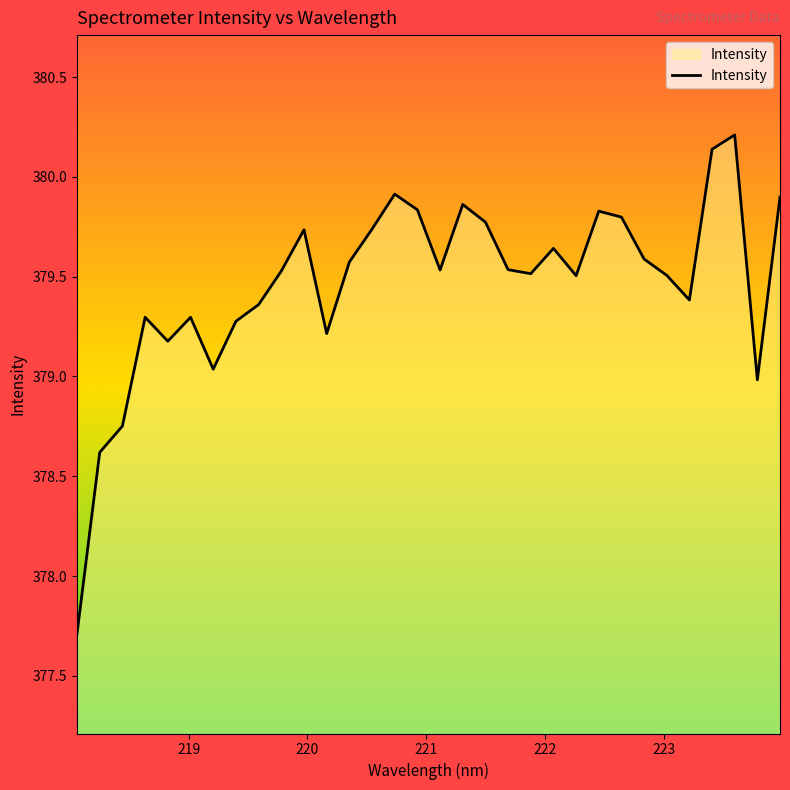

What is the minimum value shown in the chart?

377.7